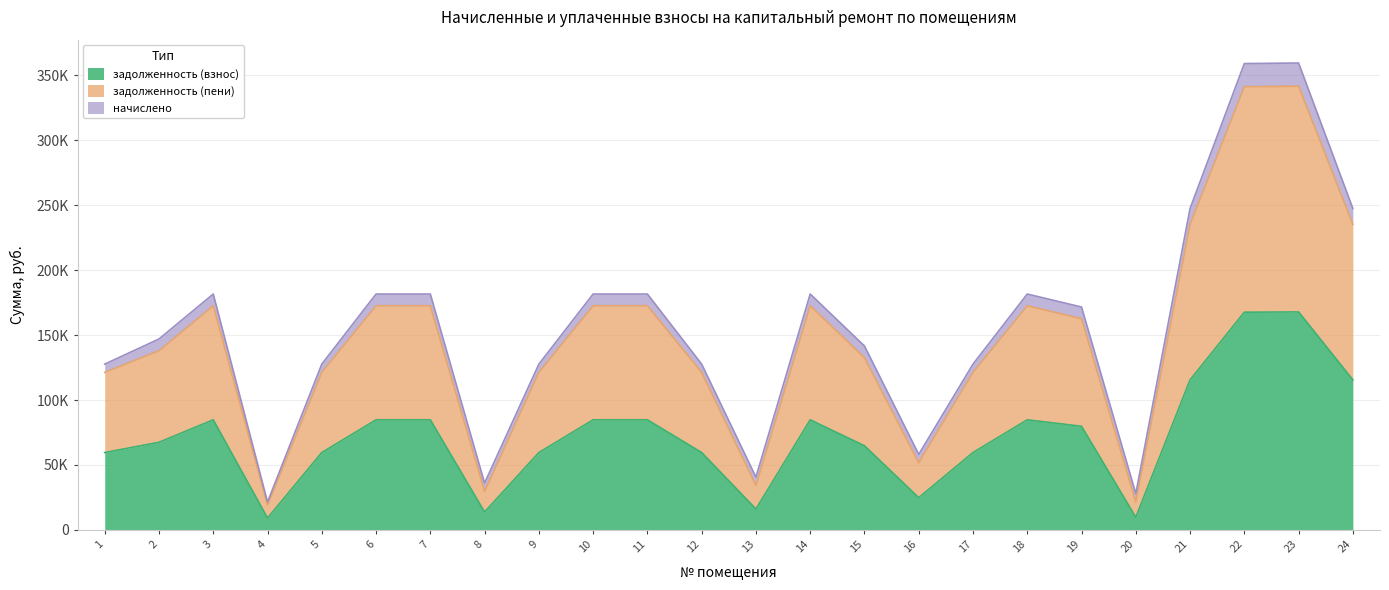

How many interior local peaks does the задолженность (взнос) series have?

4